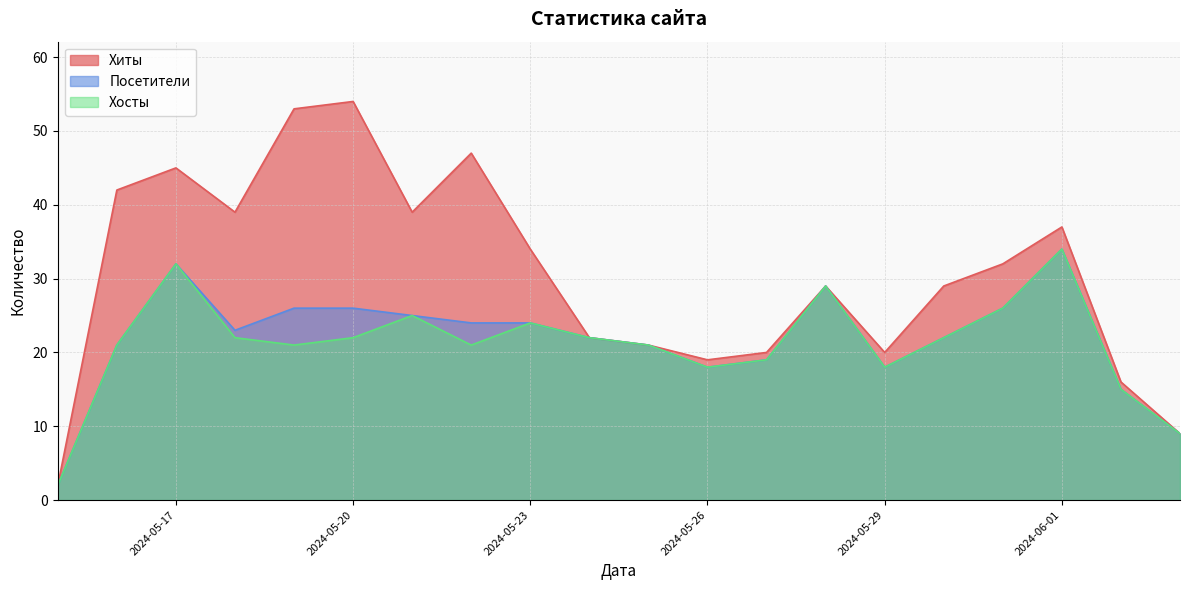

At 2024-05-18, list the series in order from smallest to largest.

Хосты, Посетители, Хиты